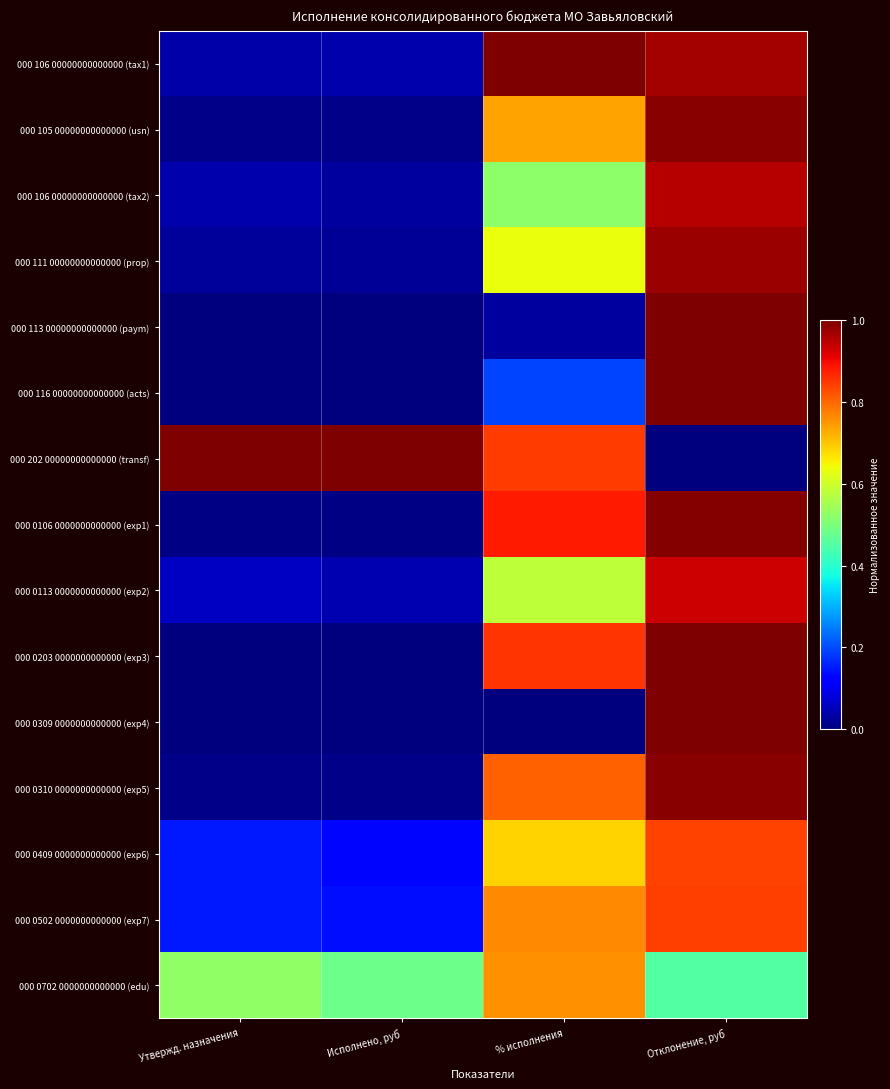

How many series are shown in this chart?

15